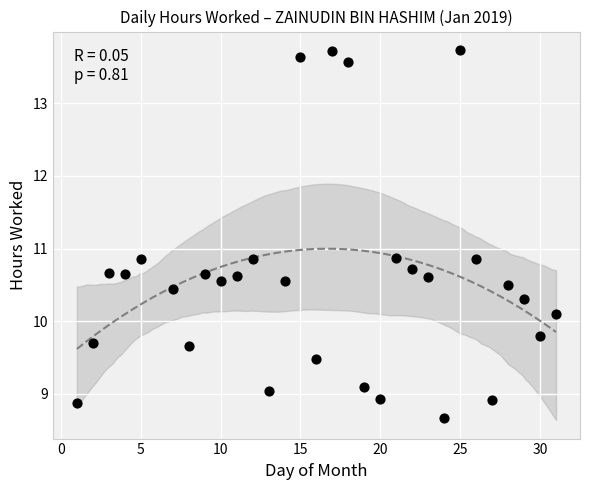

What is the range of Y values (max minus min)?

5.1